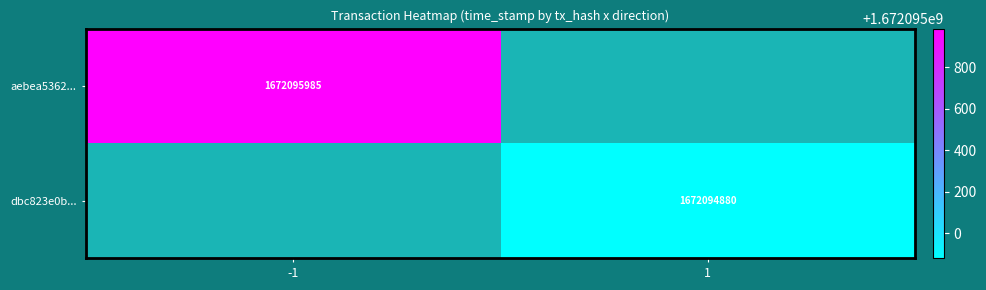

List the series in order of their overall mean, lowest first.

dbc823e0b42b12ba6e367d1d44adc1614ecd5c6, aebea53620ebf2048310ff5e97ab105c0c94369